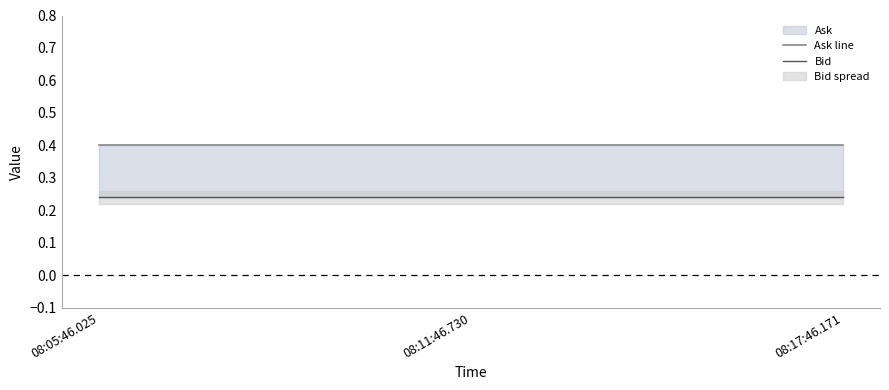

Which category has the highest value in the Bid series?

08:05:46.025